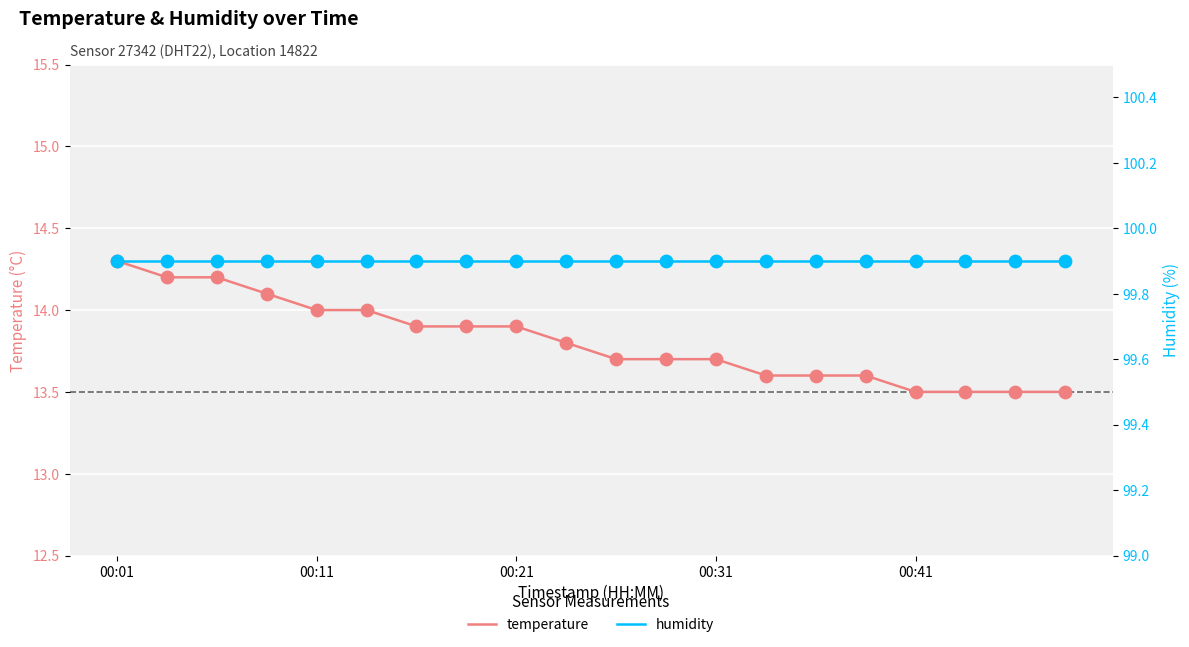

The value of temperature at 00:21 is 24.1. True or false?

False